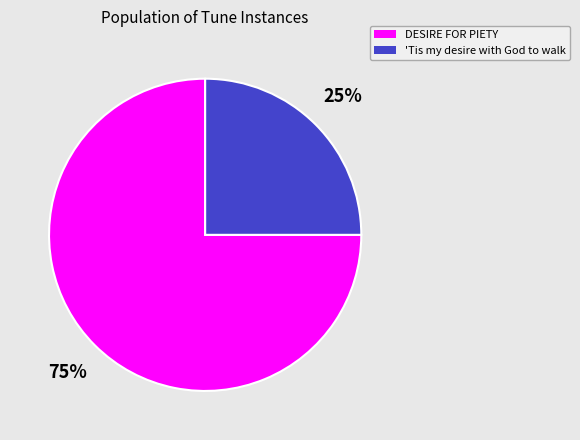

How many segments does this pie chart have?

2